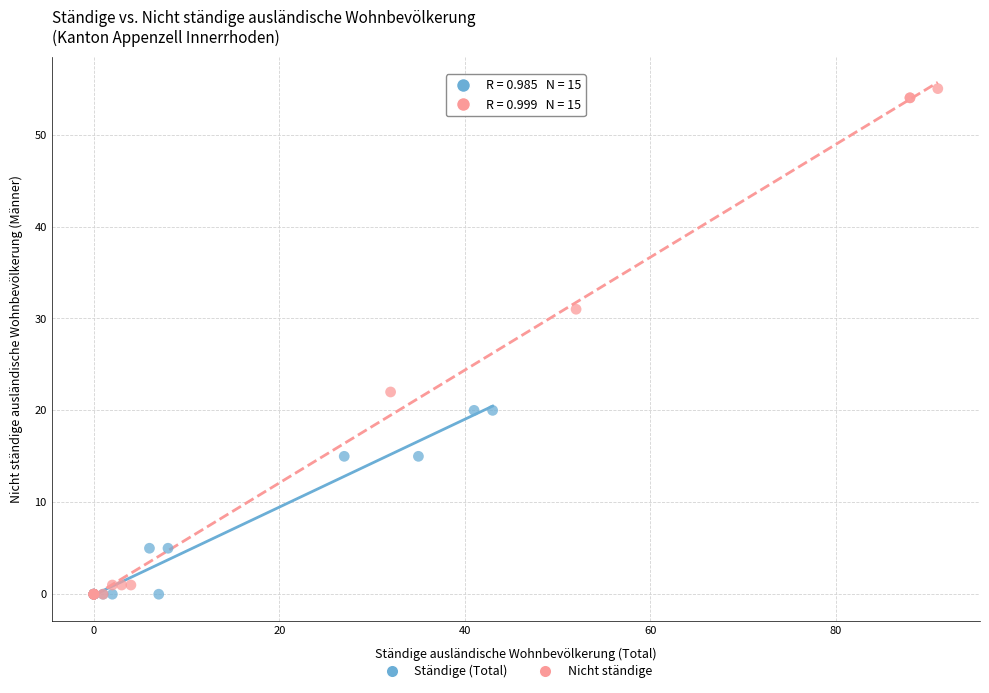

Which series has the widest spread of Y values?

Nicht ständige